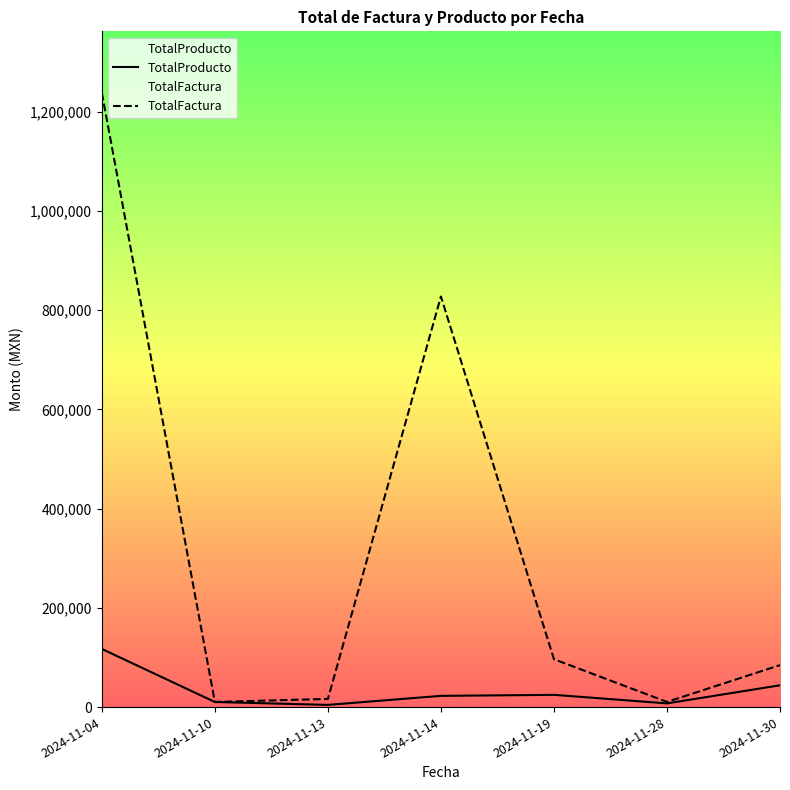

Reading left to right, extract all data points from this chart.

TotalProducto: 117160.0	10277.6	4439.7	22620.0	24672.2	7461.2	43915.4
TotalFactura: 1237934.6	10277.6	16484.6	827370.0	96440.6	10443.6	84566.1